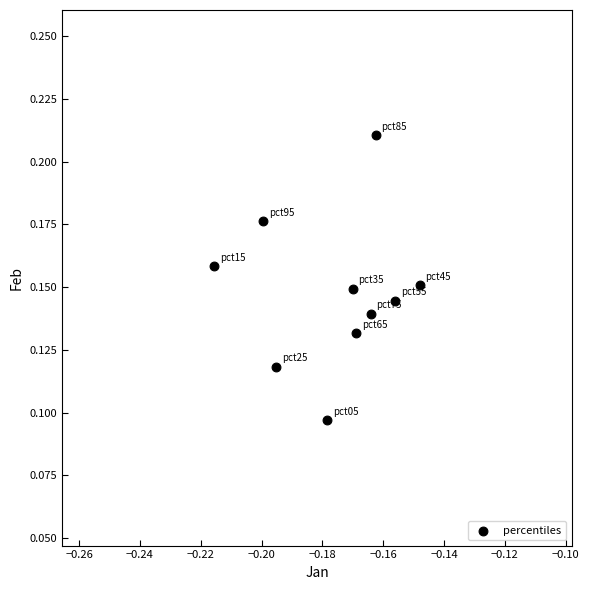

How many points are shown in the scatter plot?

10